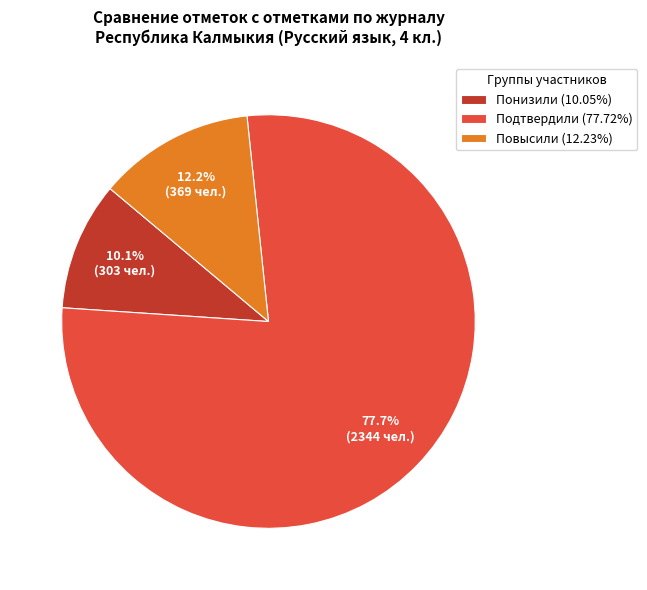

Combined, do Подтвердили and Повысили account for over 50%?

Yes